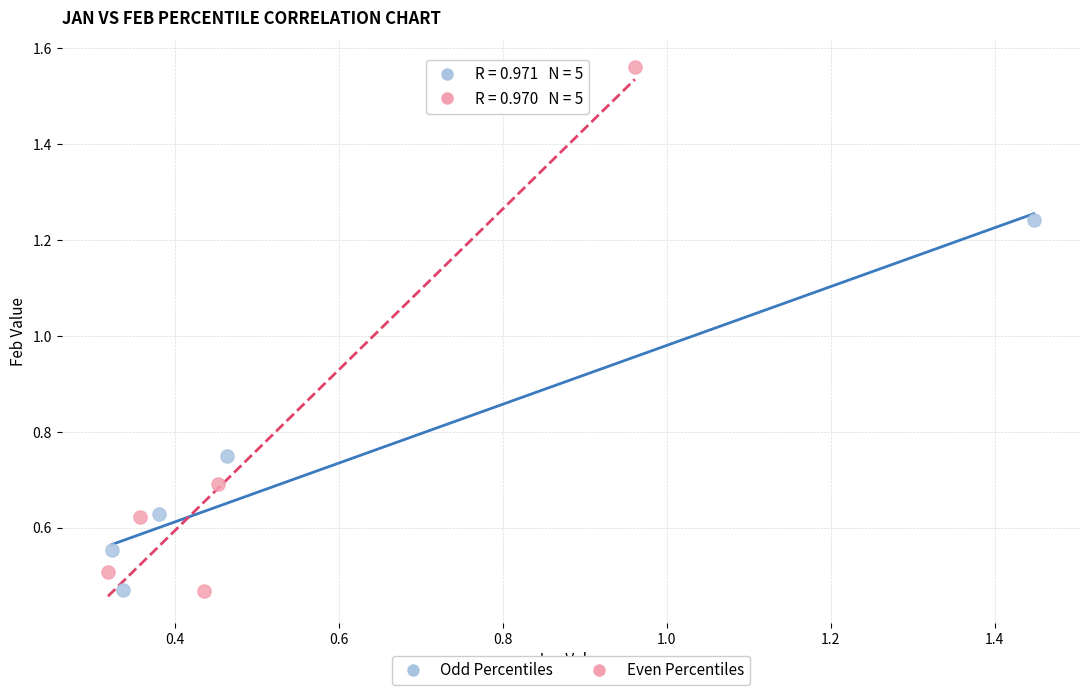

What are all the series names shown in the legend?

Odd Percentiles, Even Percentiles